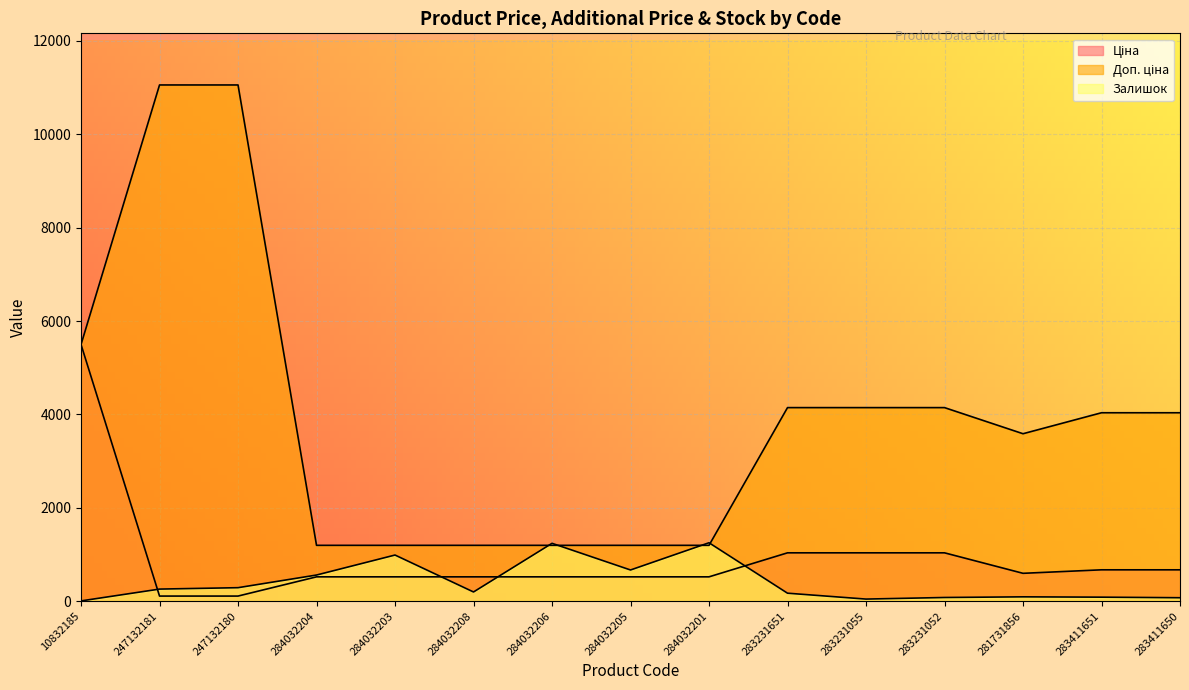

Is the value of Залишок at 247132181 greater than the value of Доп. ціна at 284032201?

No